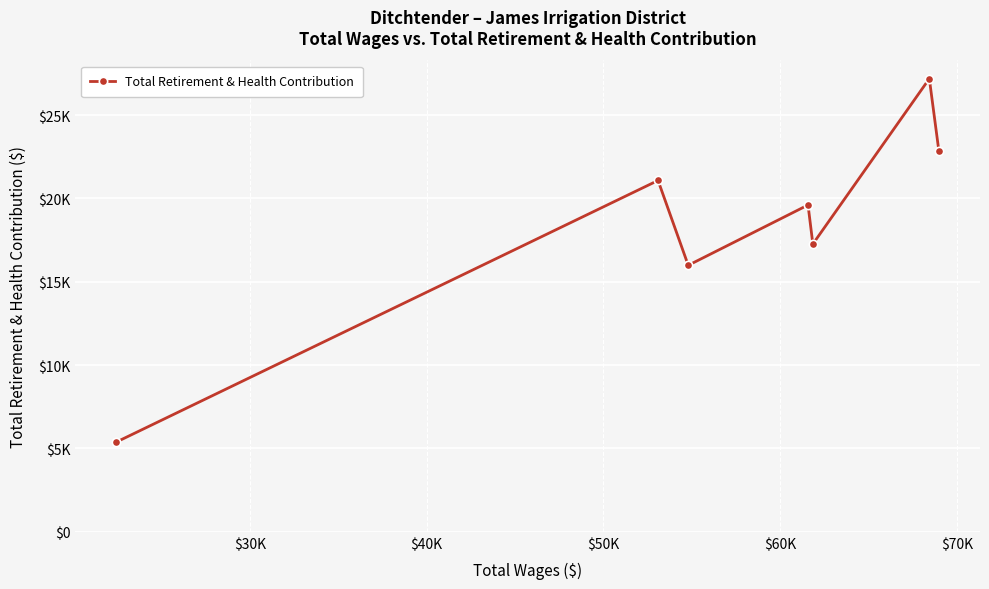

What is the minimum value shown in the chart?

5385